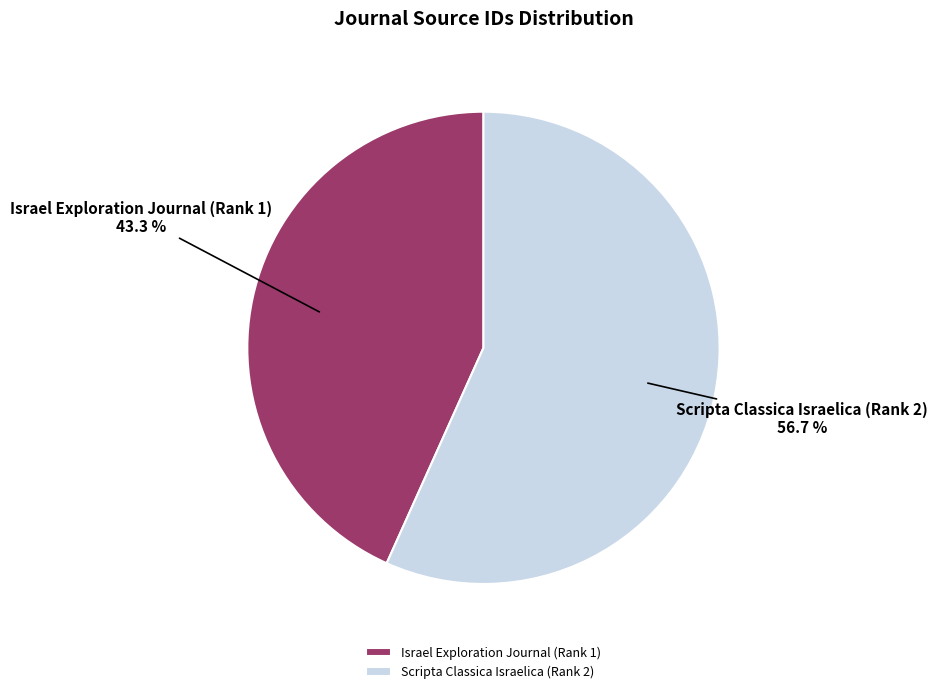

True or false: Scripta Classica Israelica (Rank 2) accounts for 70% of the total.

False